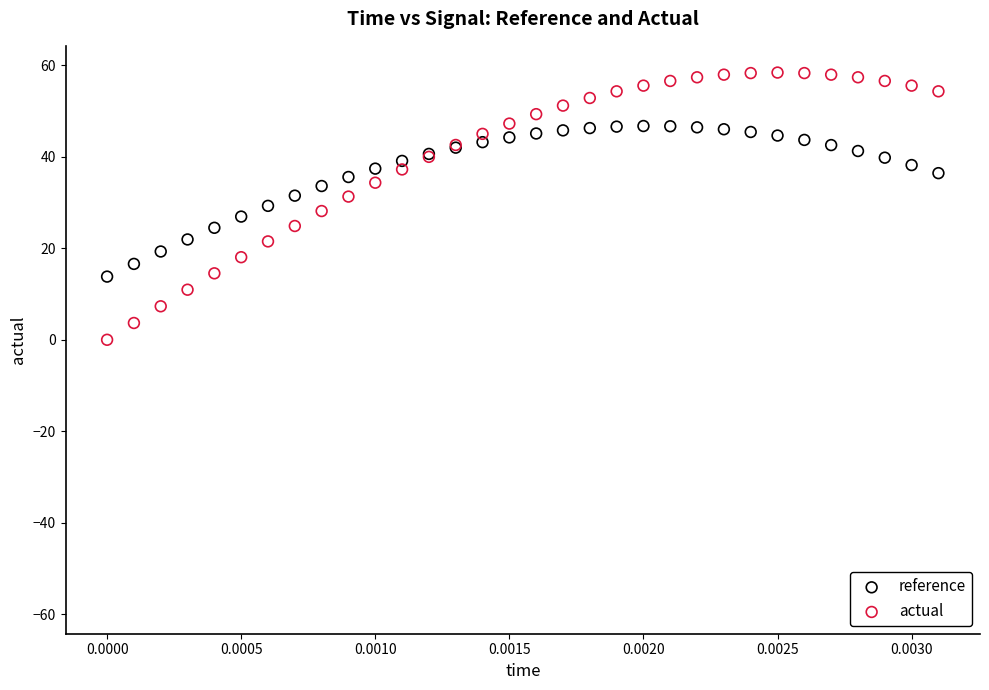

Which series reaches the minimum Y coordinate?

actual